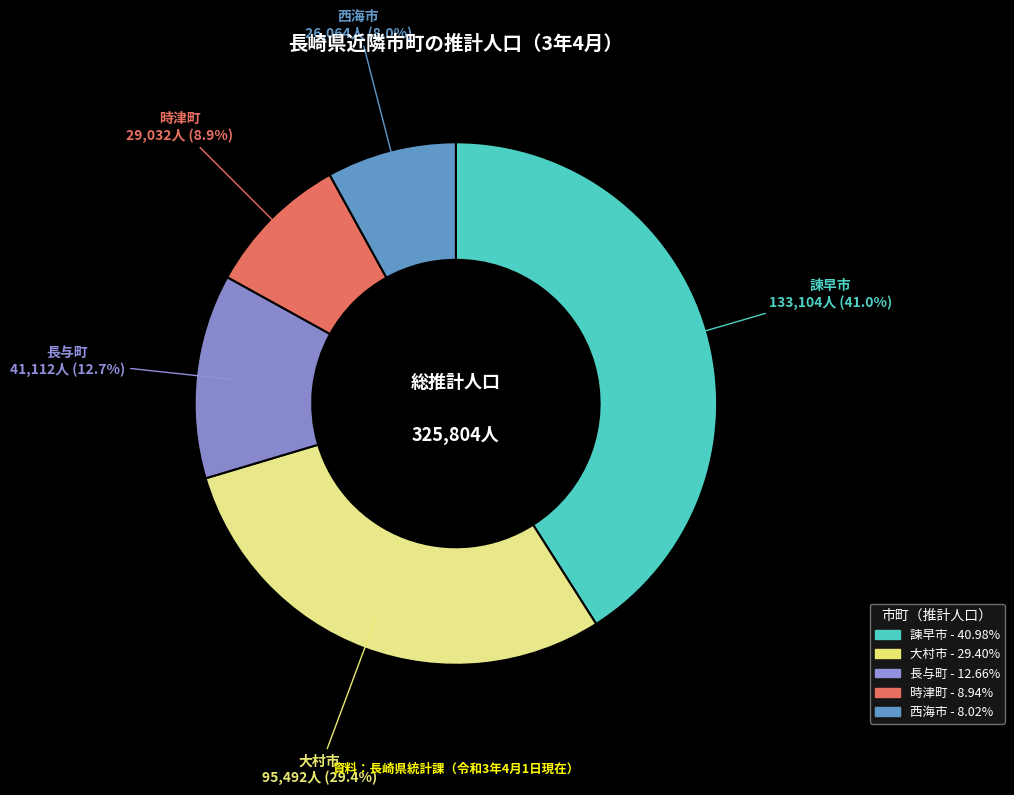

How many slices are in this pie chart?

5